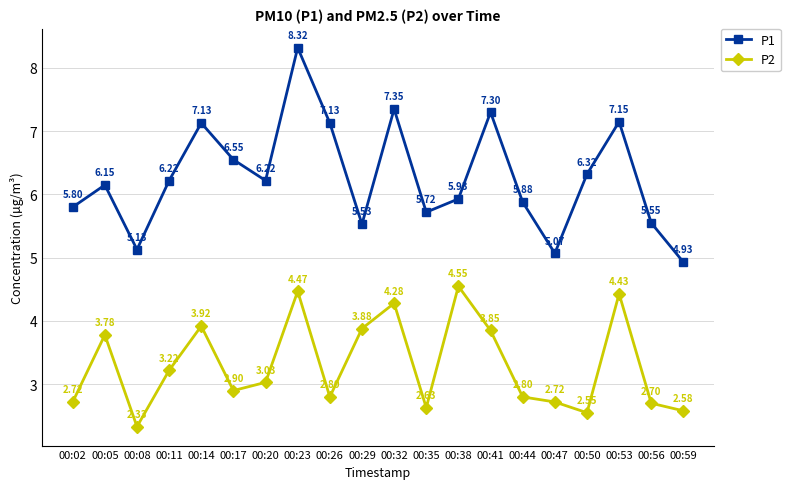

True or false: P1 and P2 cross at least once.

False